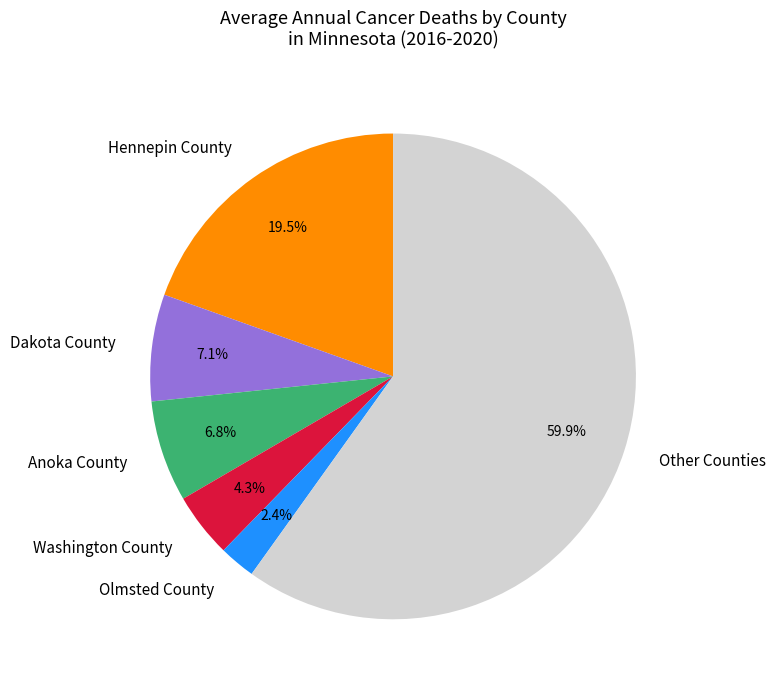

Between Washington County and Anoka County, which is larger?

Anoka County